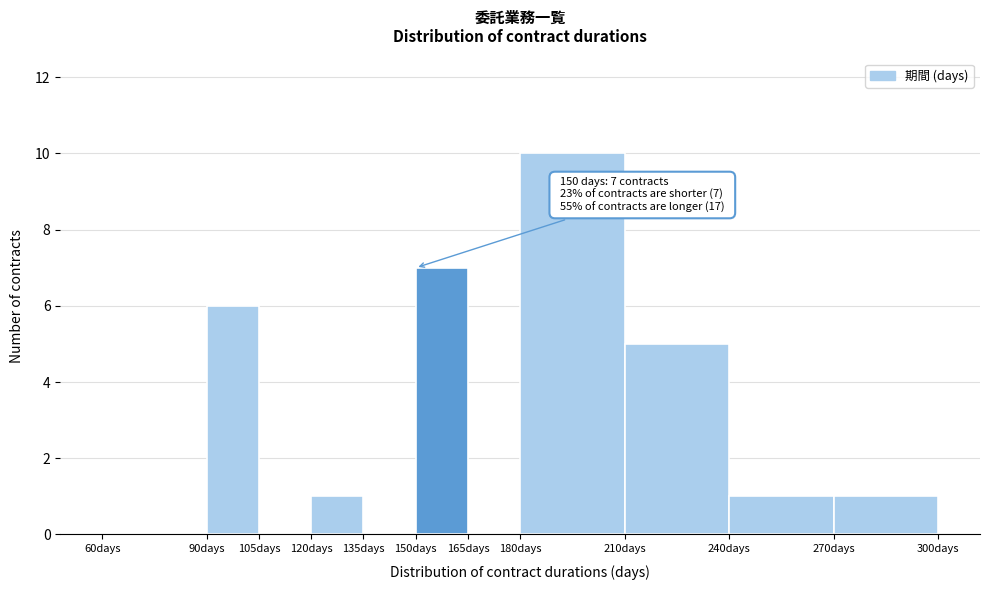

Which range on the x-axis has the tallest bar?

180 to 210